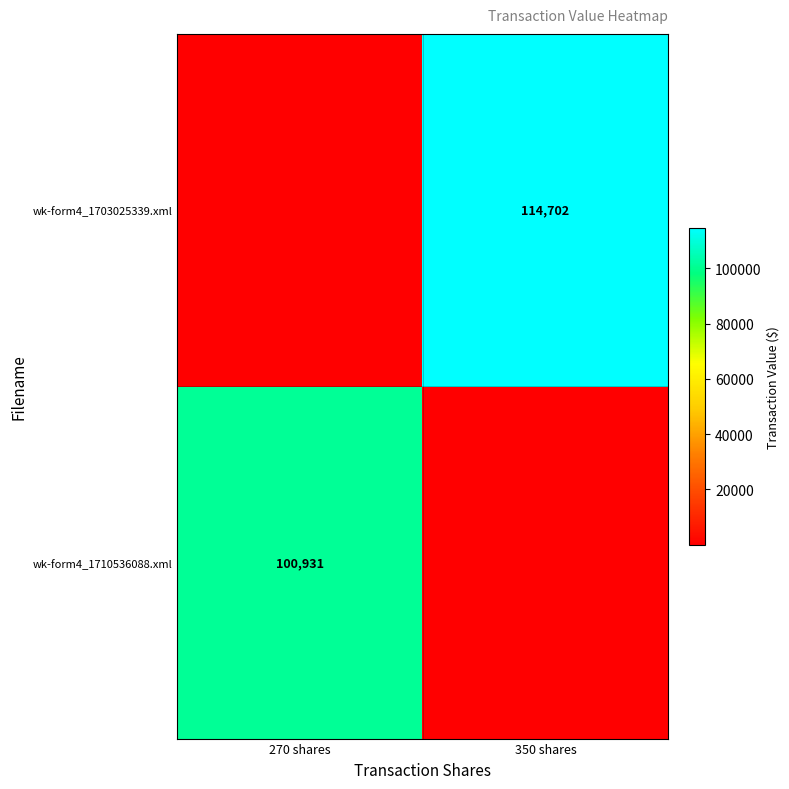

Is it true that wk-form4_1710536088.xml equals 100931 at 270 shares?

True